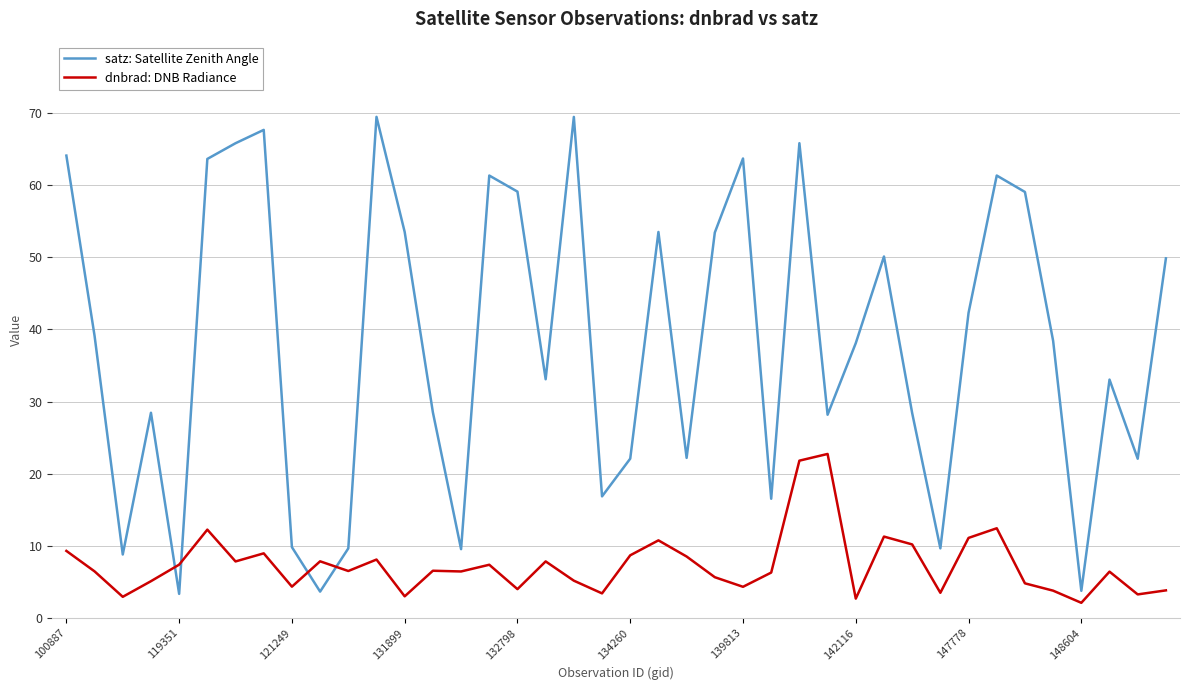

What is the highest value of the dnbrad: DNB Radiance series?

22.7